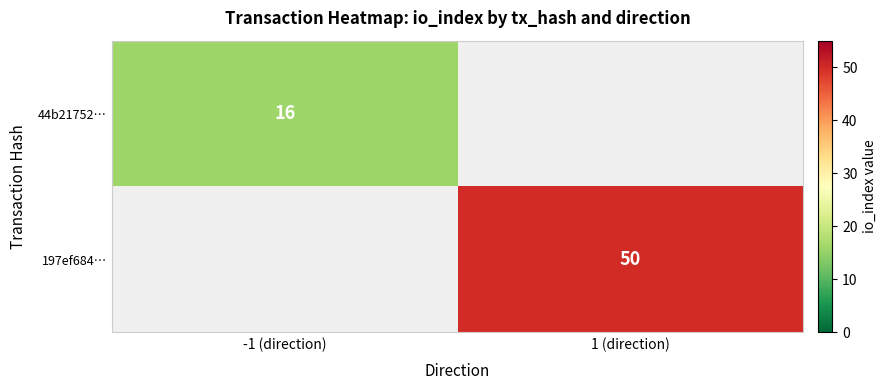

The 197ef684… series shows 50 at 1 (direction). True or false?

True